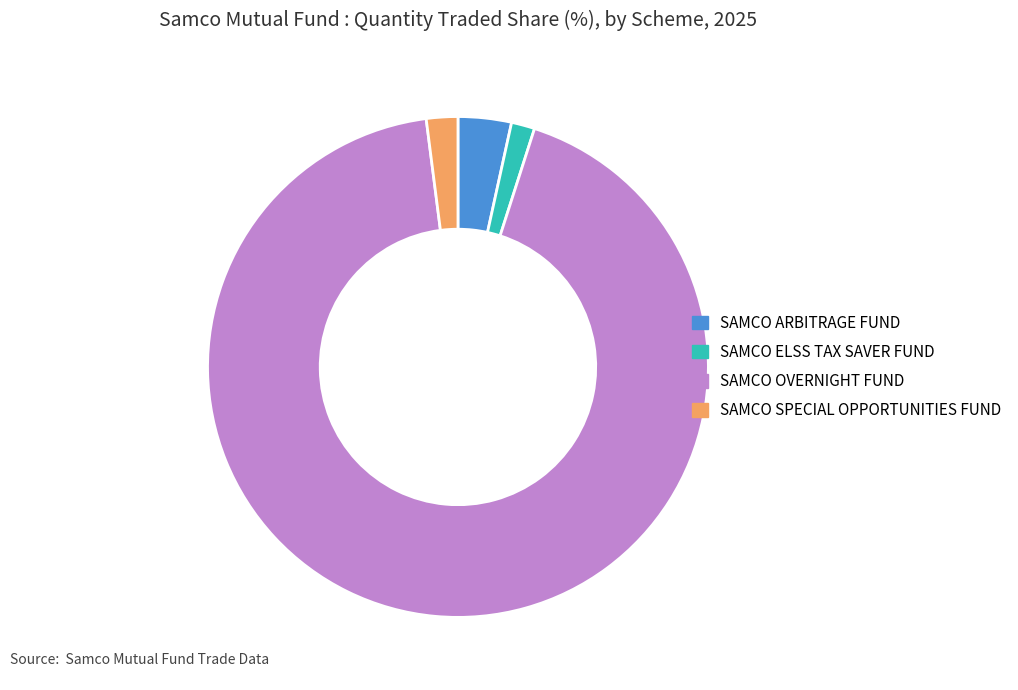

Which category accounts for the majority?

SAMCO OVERNIGHT FUND